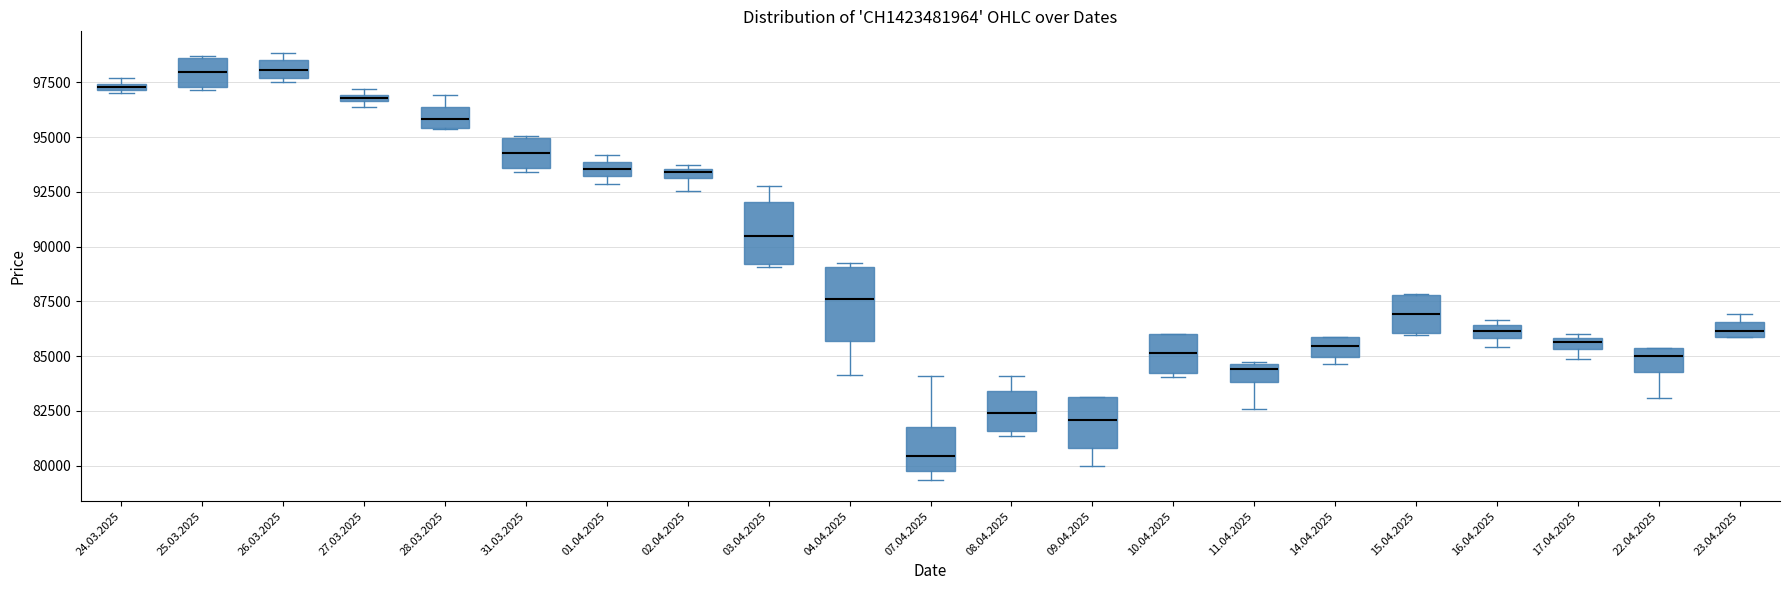

Comparing the boxes themselves (not the whiskers), which one is the tallest?

04.04.2025